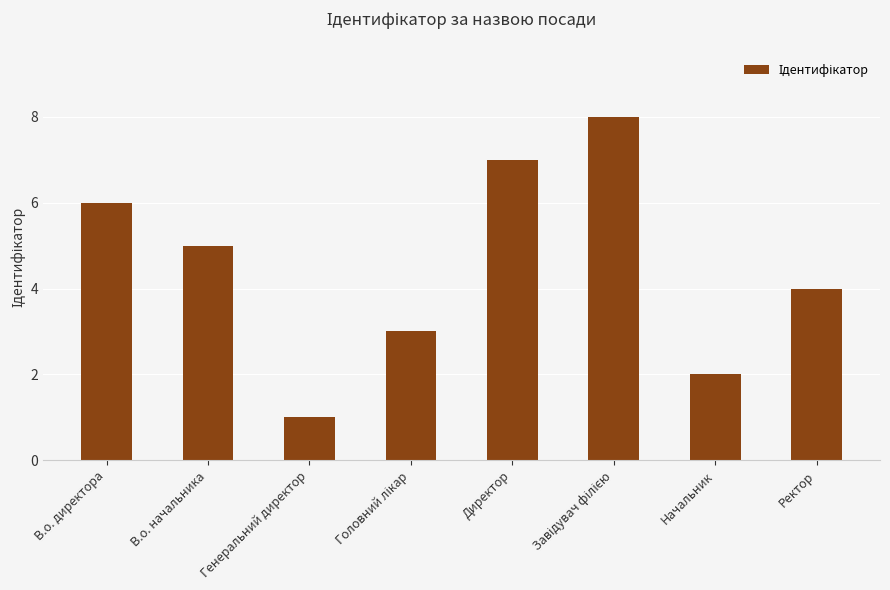

Does the chart contain any negative values?

No